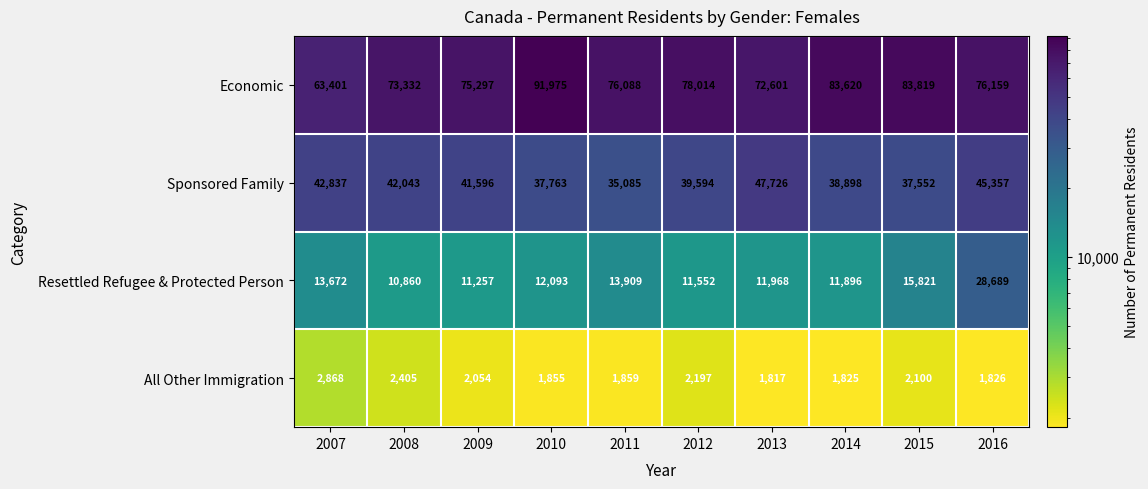

At which label is Resettled Refugee & Protected Person closest to 19774?

2015